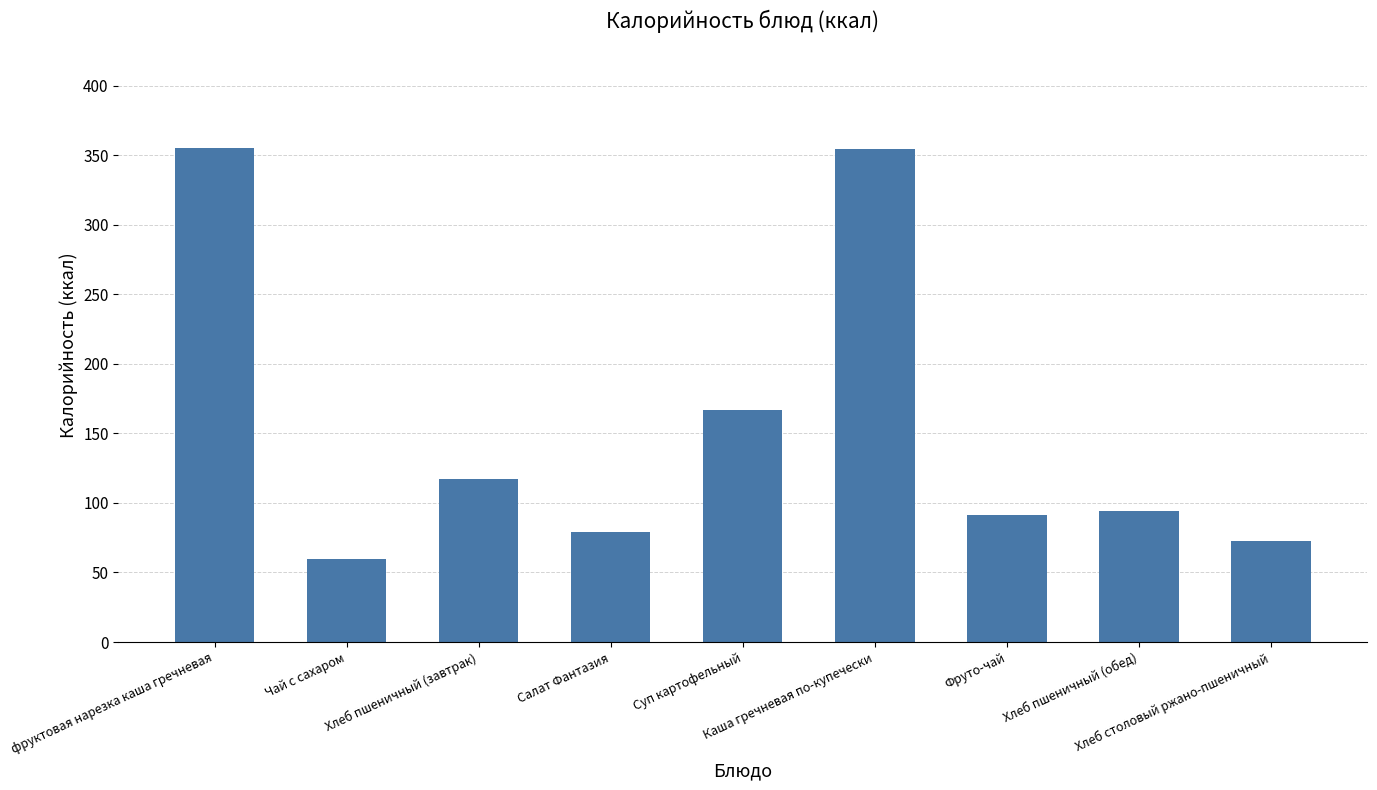

What is the minimum value shown in the chart?

60.0